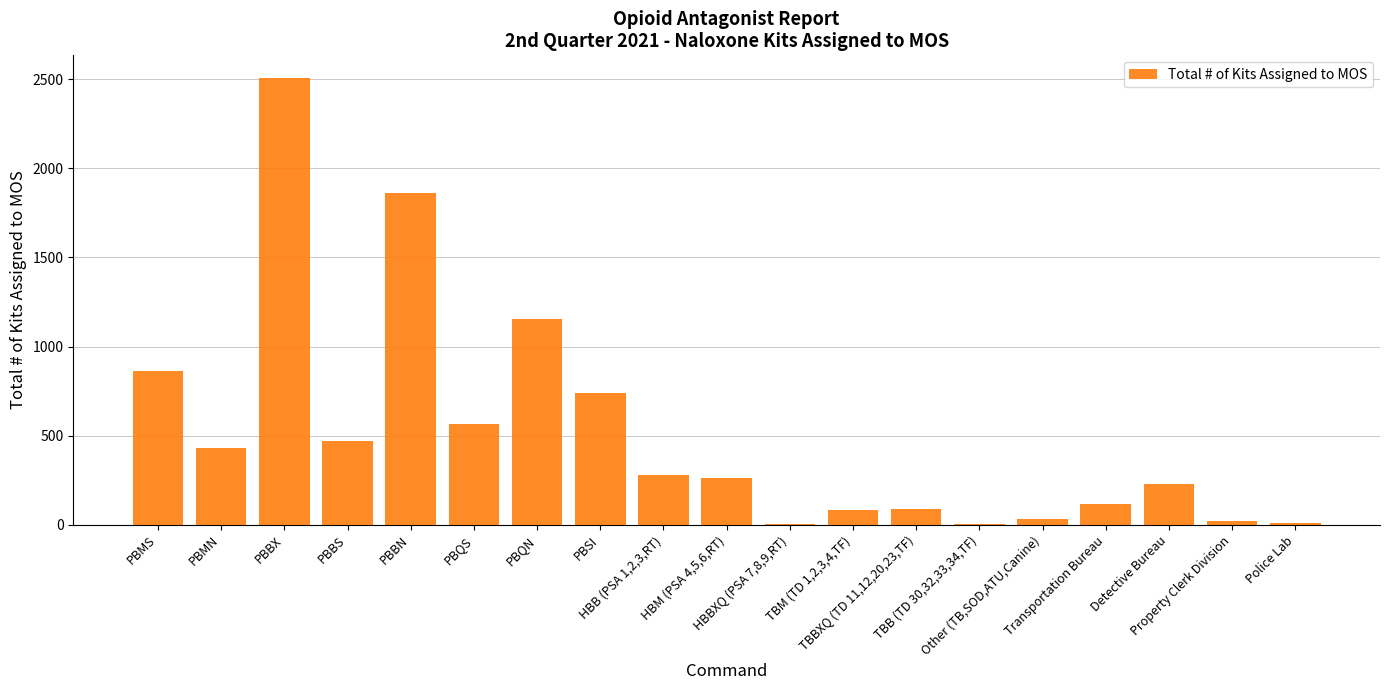

What is the average value?

512